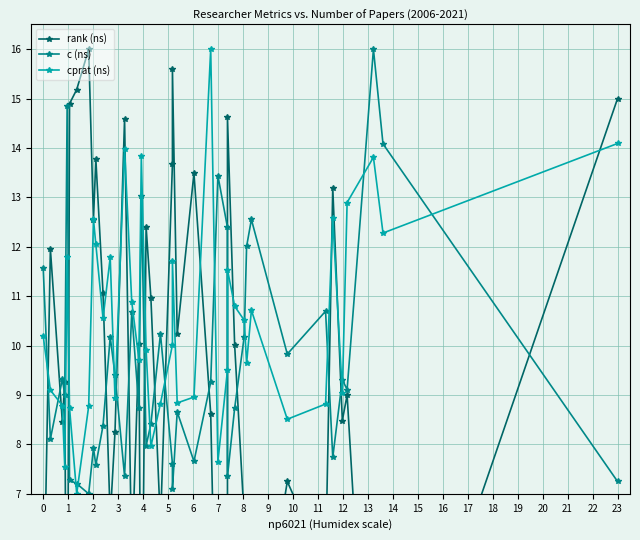

Which label corresponds to the largest value in the chart?

7